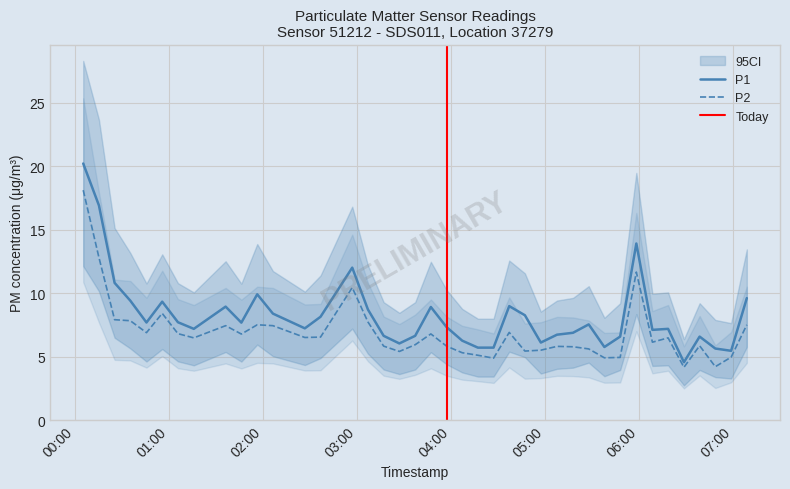

What is the difference between the highest and lowest values at 2022-10-23T04:17:07?

0.6